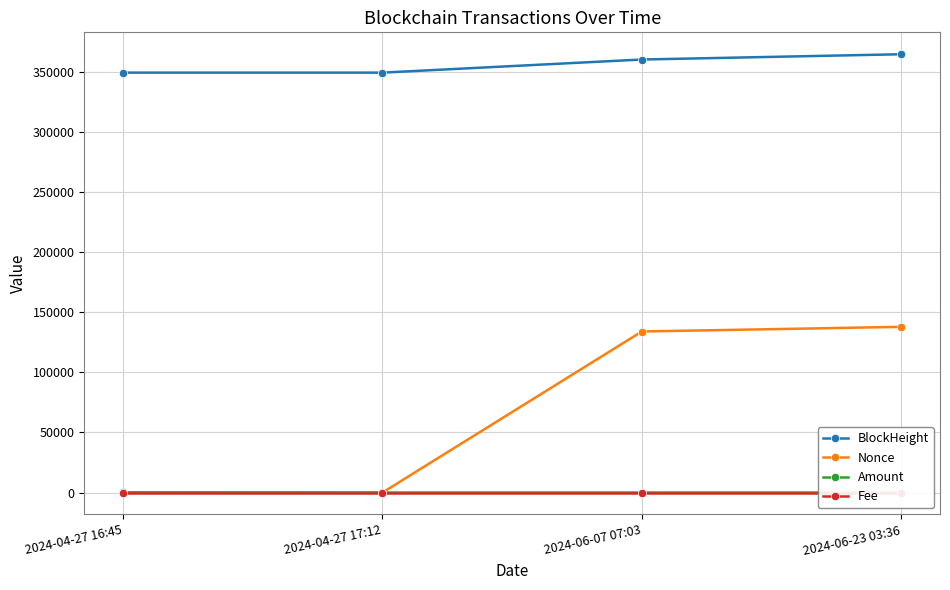

What is the spread (max minus min) of values at 2024-06-07 07:03?

360239.0